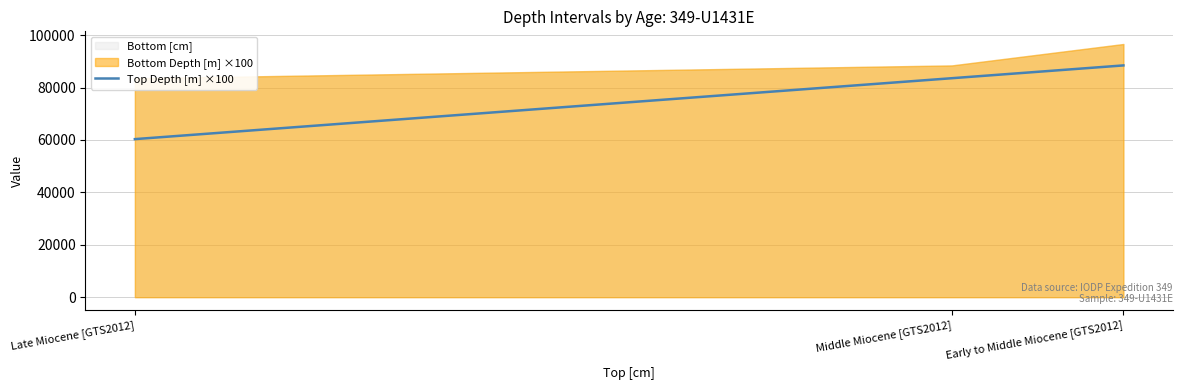

Which category has the highest value across all series?

Early to Middle Miocene [GTS2012]